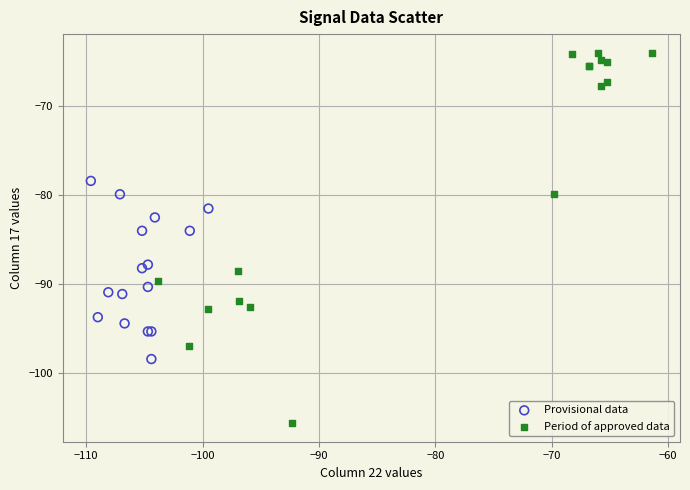

Which series reaches the maximum Y coordinate?

Period of approved data